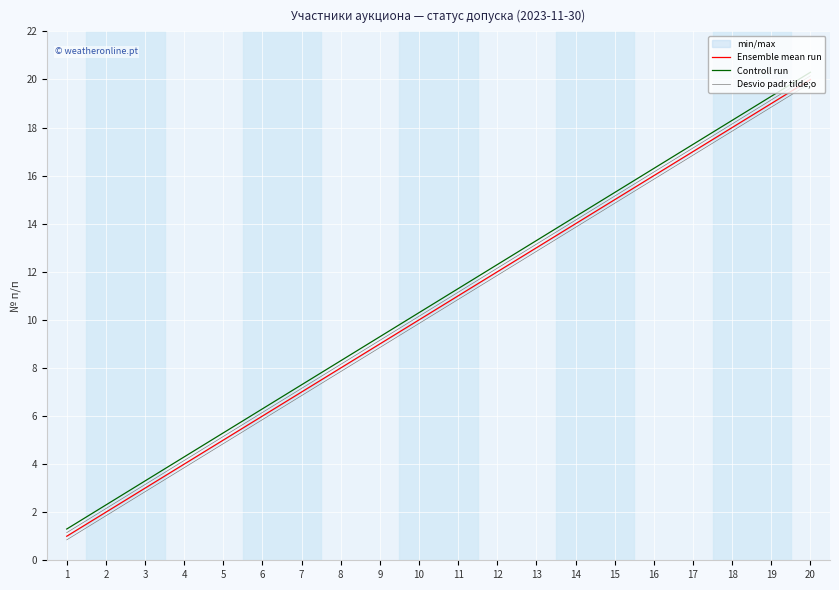

Which series changed the most between 7 and 16?

Ensemble mean run